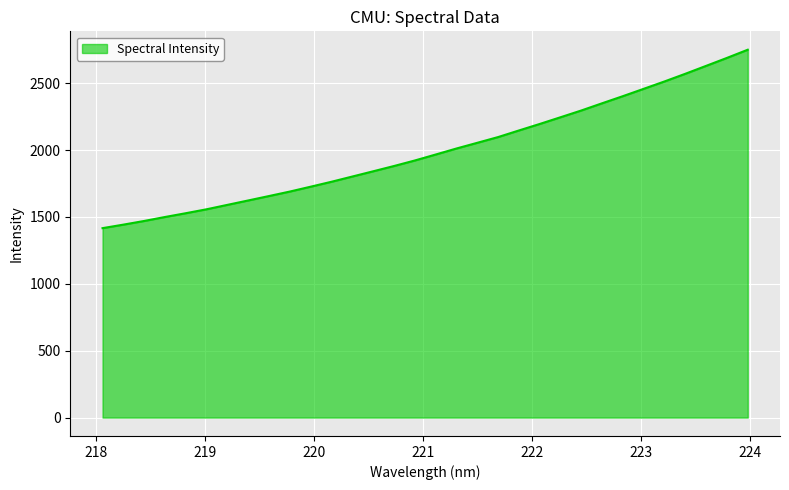

What is the difference between the maximum and minimum values?

1333.7